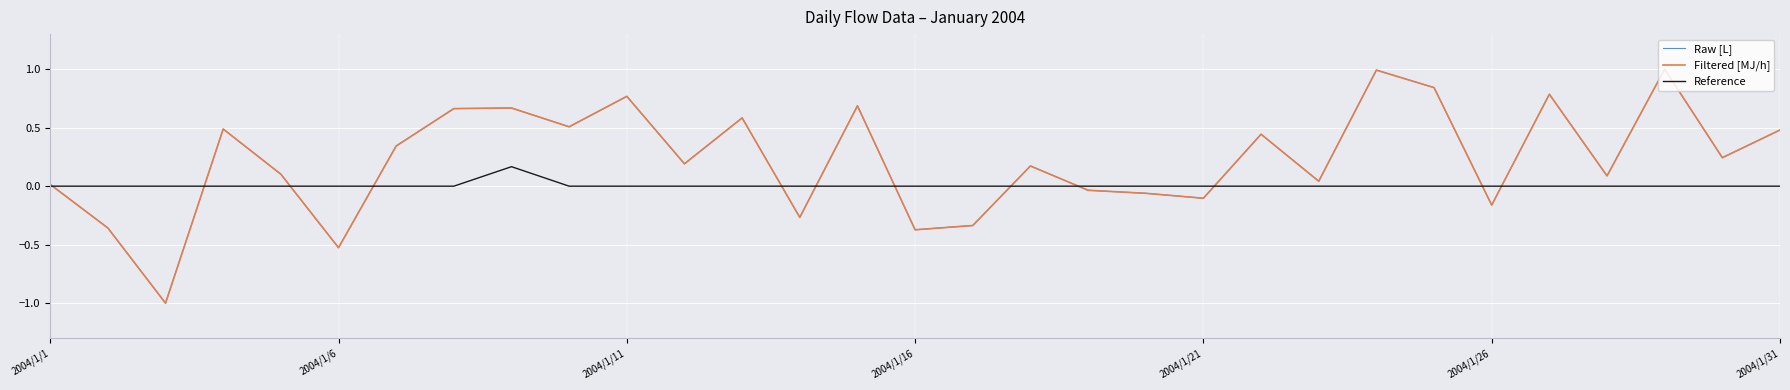

After their last crossing, which series has the higher values: Filtered [MJ/h] or Raw [L]?

Raw [L]